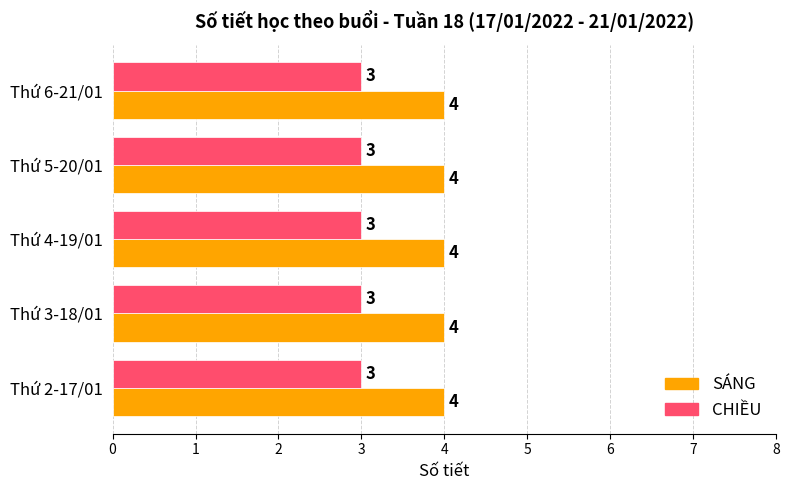

Rank the series at Thứ 2-17/01 from lowest to highest value.

CHIỀU, SÁNG